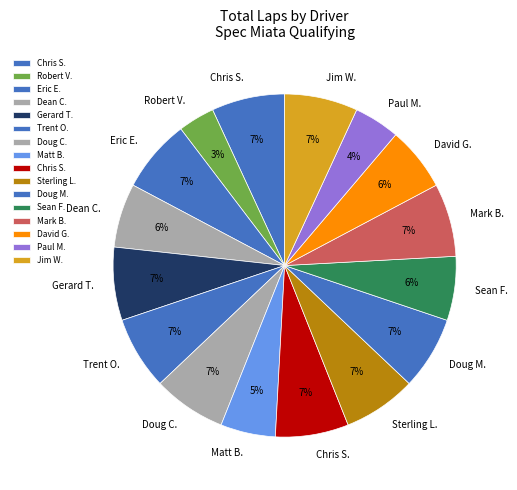

To the nearest percent, what is the average slice percentage?

6%